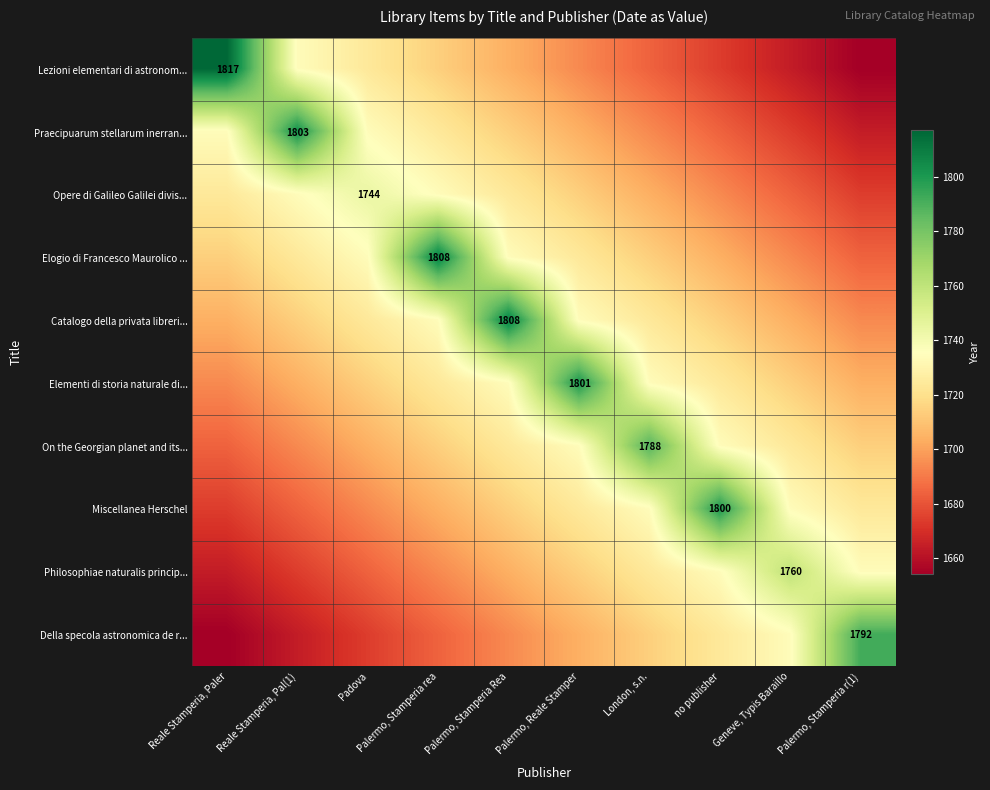

Is it true that Miscellanea Herschel equals 1032 at no publisher?

False